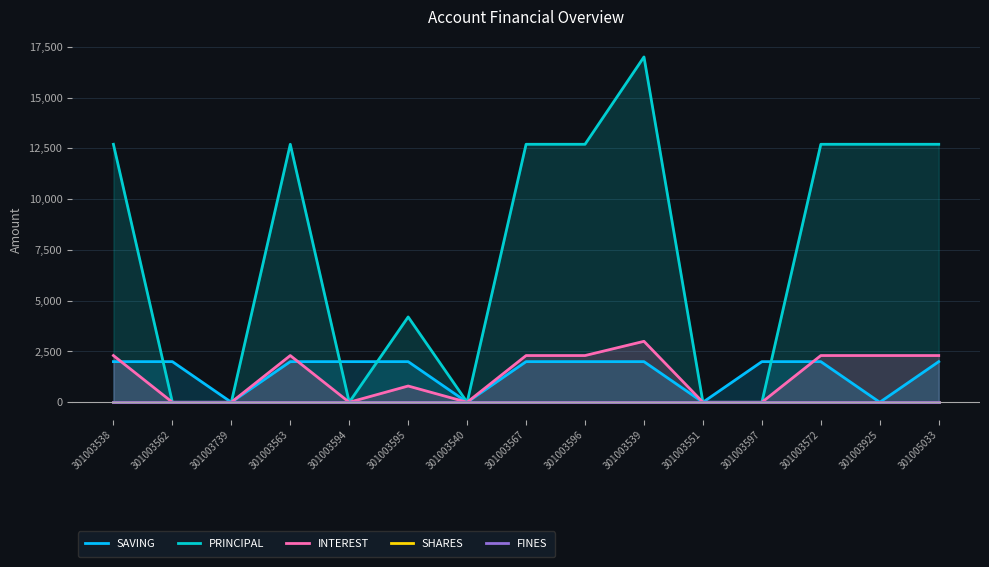

At which label does INTEREST reach its peak?

301003539